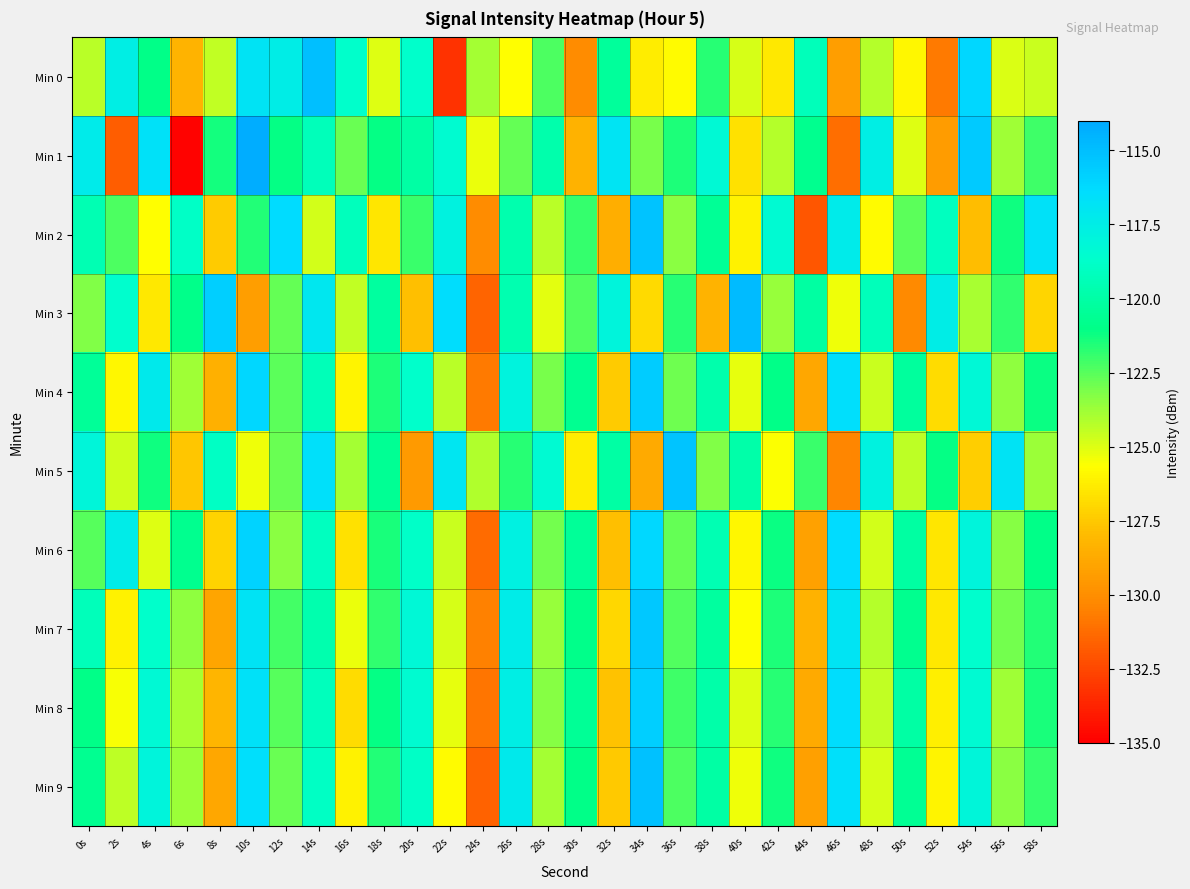

Which series changed the most between 8s and 40s?

Min 1